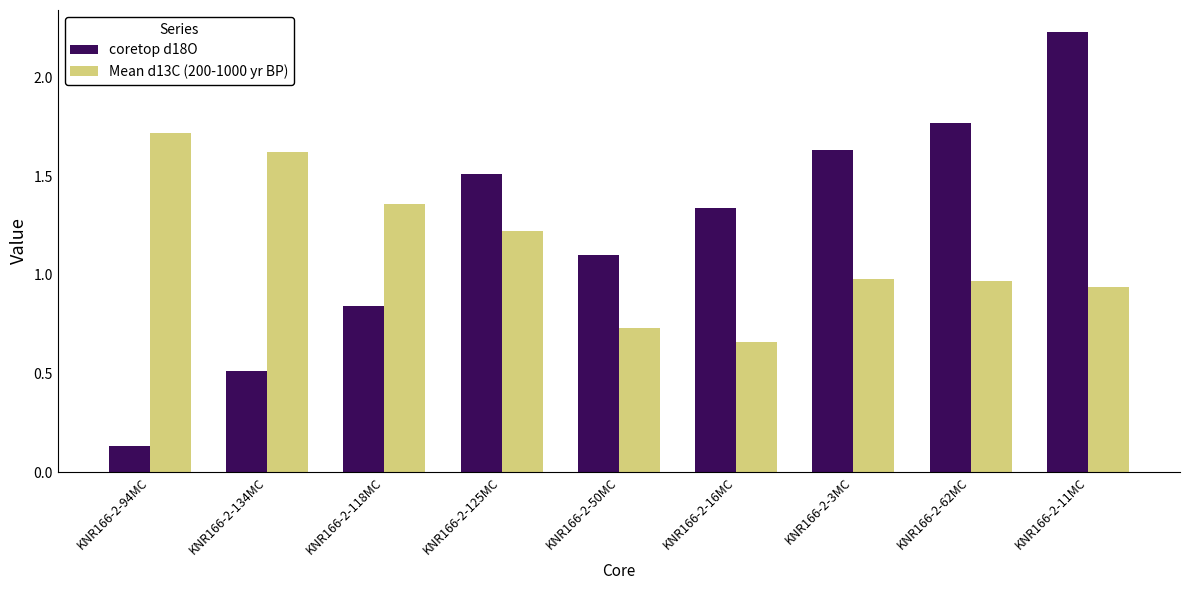

At which label does coretop d18O first exceed 1?

KNR166-2-125MC